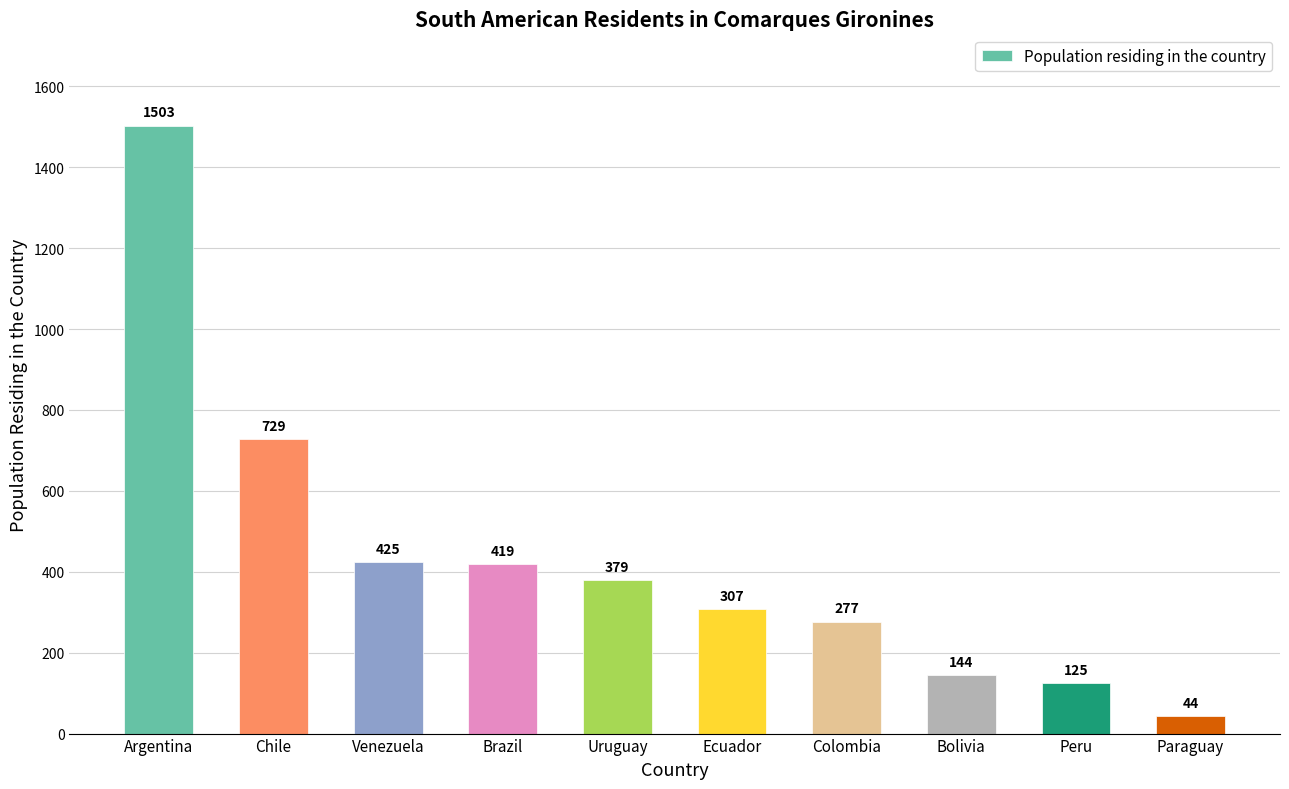

What is the label of the 8th bar from the right?

Venezuela